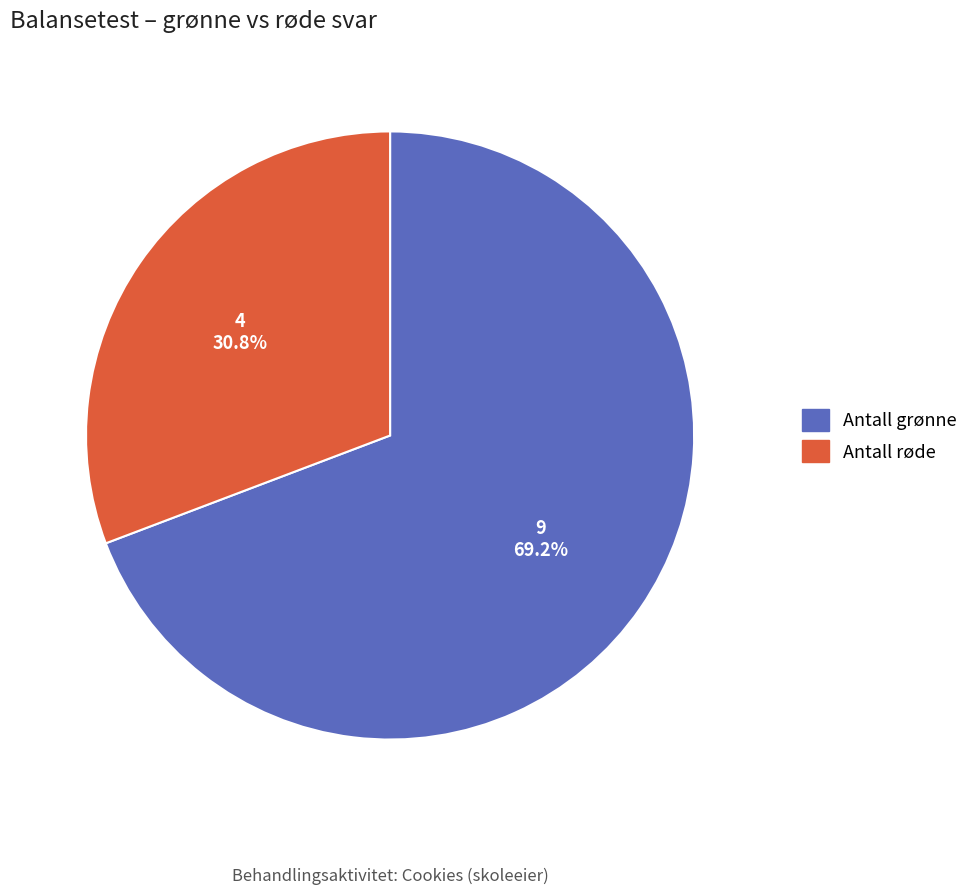

To the nearest percent, what is the combined percentage of Antall røde and Antall grønne?

100%